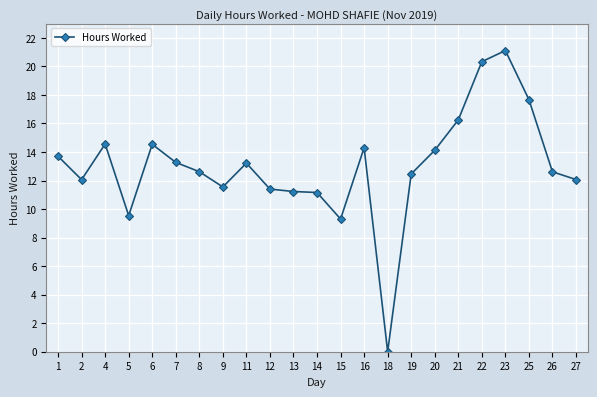

Where is the first local maximum?

4